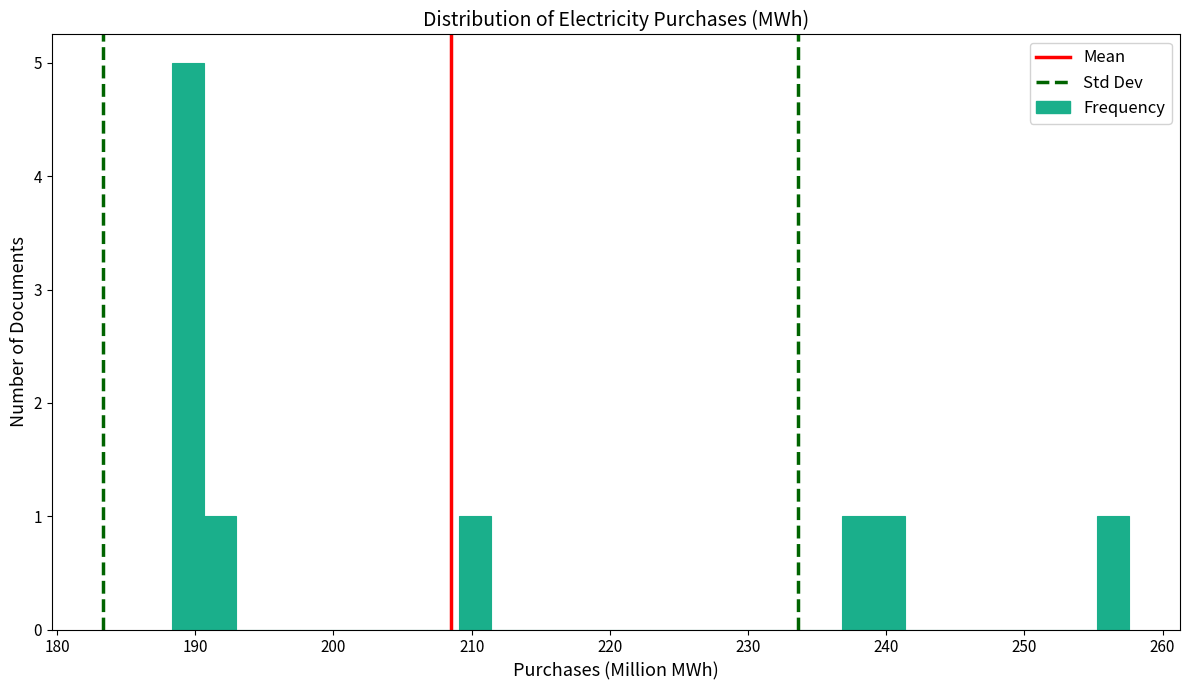

Around what value on the x-axis is the tallest bar? Give the approximate position of its centre, as read against the axis.

189